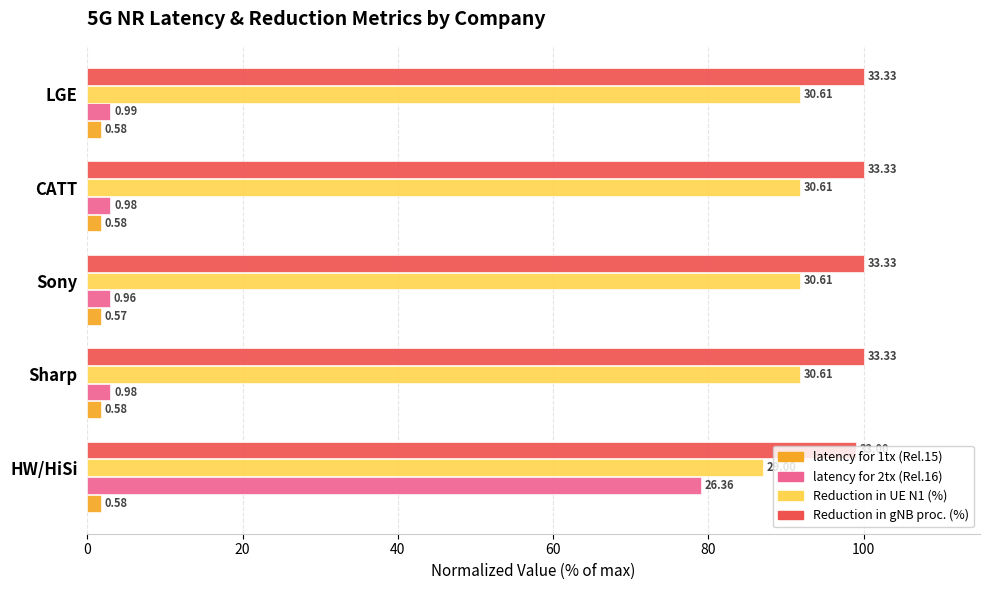

Reading left to right, transcribe all the data shown in this chart.

latency for 1tx (Rel.15): 1.7	1.7	1.7	1.7	1.7
latency for 2tx (Rel.16): 79.1	2.9	2.9	2.9	3.0
Reduction in UE N1 (%): 87.0	91.8	91.8	91.8	91.8
Reduction in gNB proc. (%): 99.0	100.0	100.0	100.0	100.0